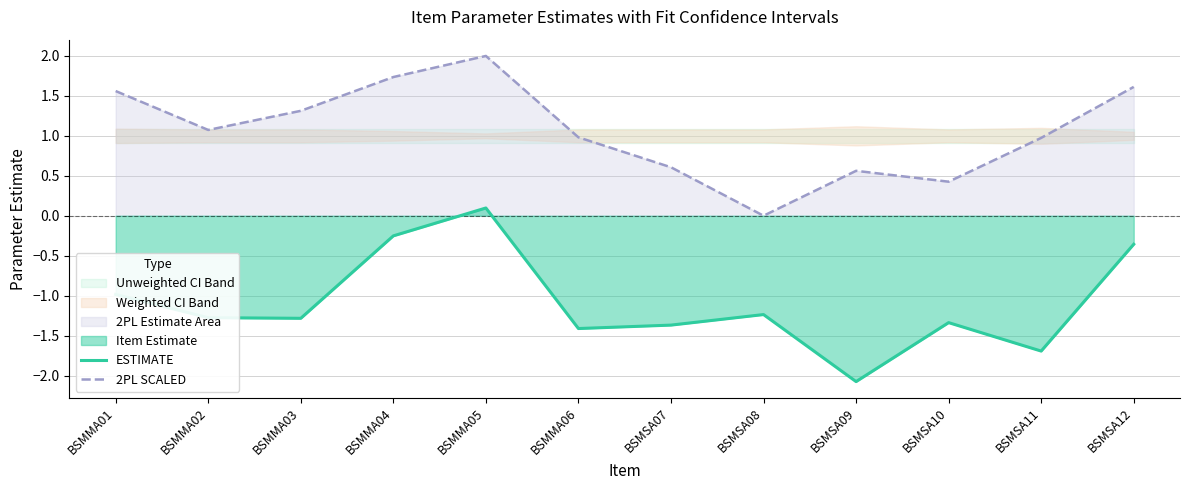

What is the label of the 4th point from the right?

BSMSA09